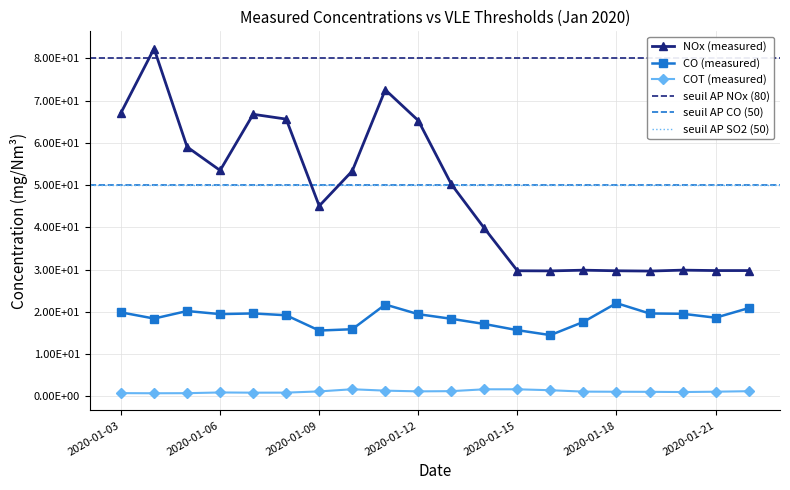

Does the chart display data point markers on the line(s)?

Yes